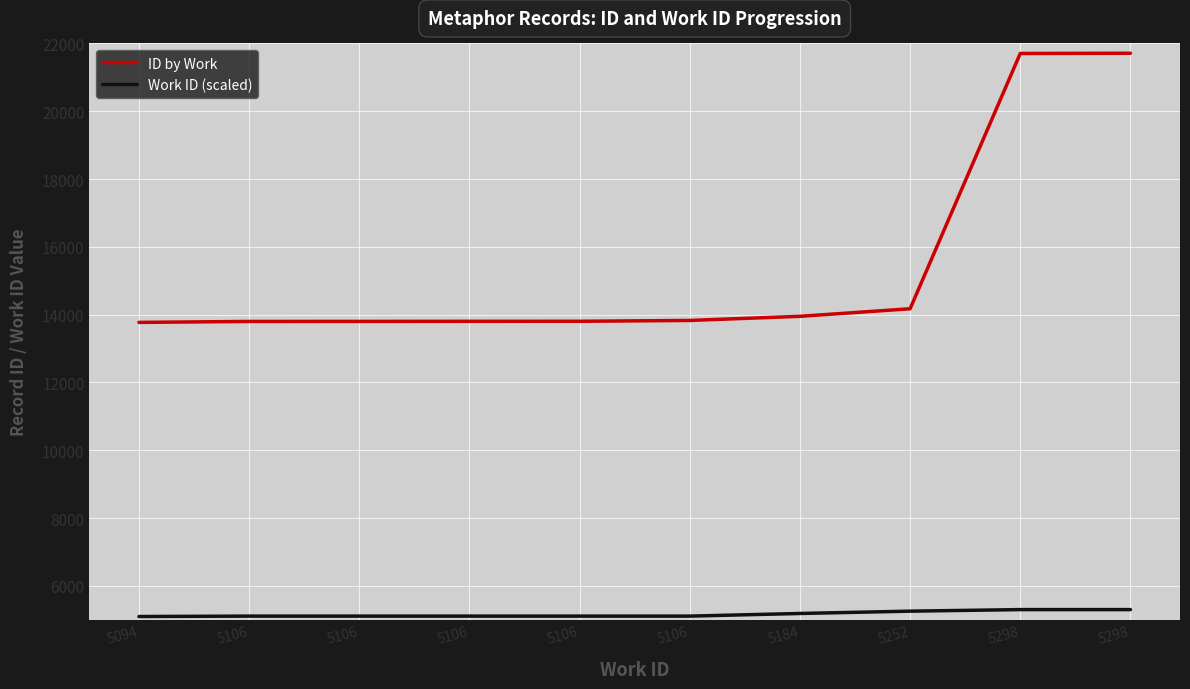

True or false: ID by Work and Work ID (scaled) cross at least once.

False